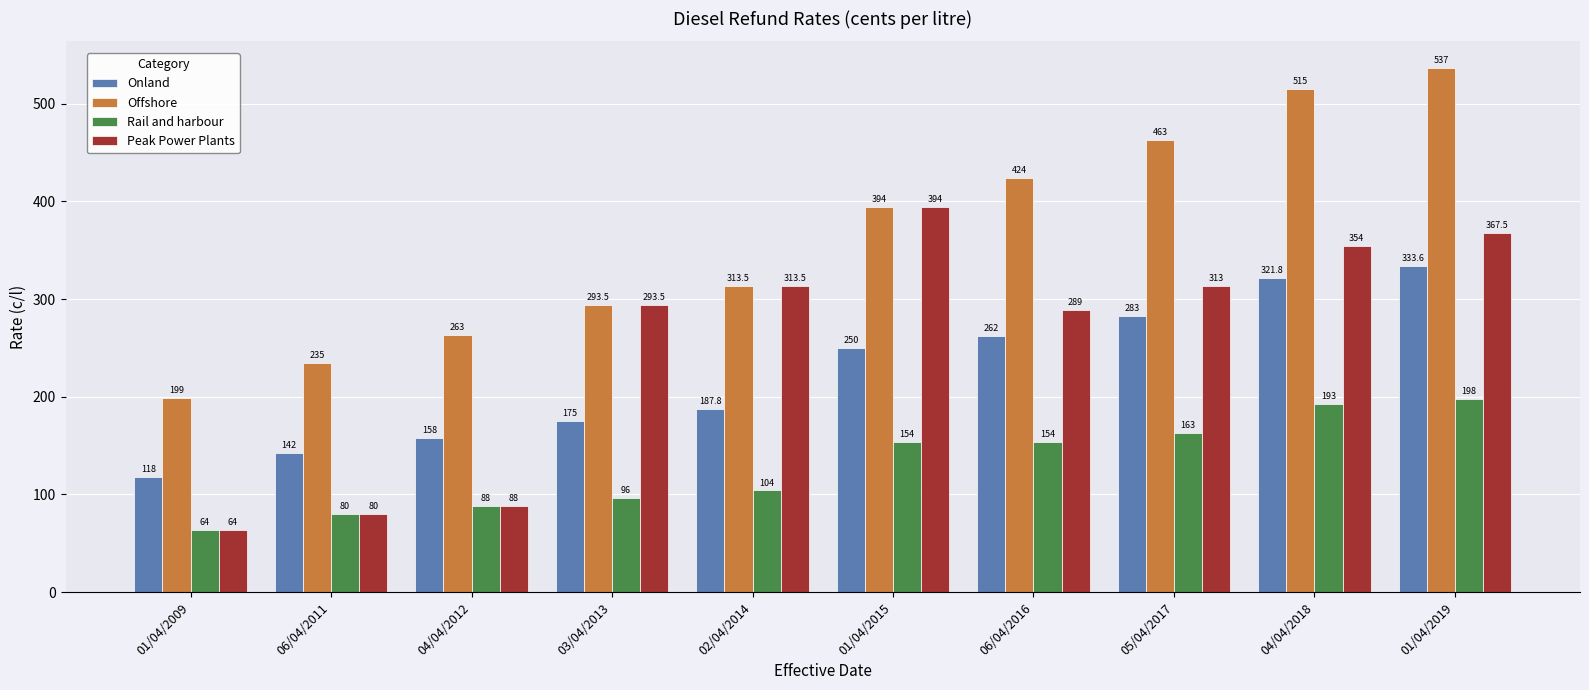

Which series has the largest total across all categories?

Offshore